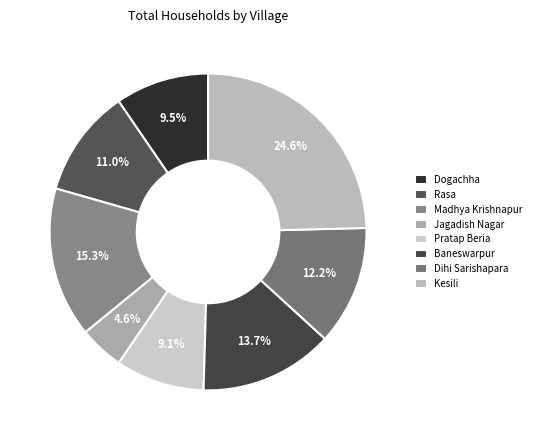

Is it true that Pratap Beria is 9% of the pie?

True